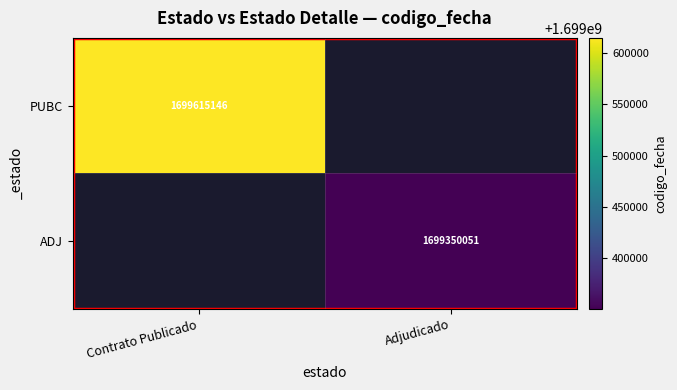

The value of ADJ at Adjudicado is 2658277814. True or false?

False